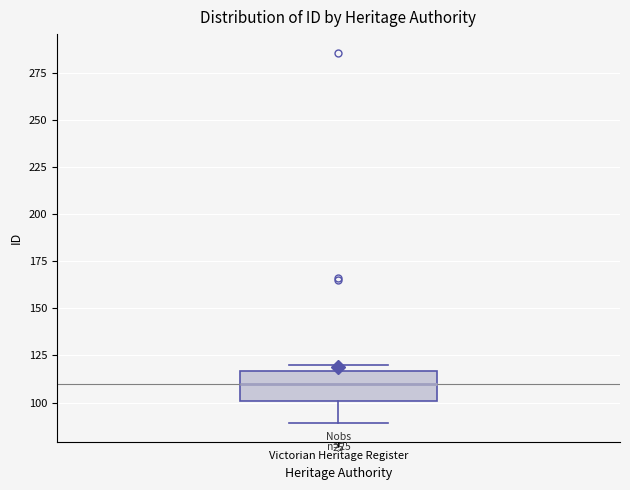

Read this box plot against the y-axis: the position of the median line, the range covered by the box, and the ends of both whiskers. The values are not printed on the chart, so give them approximately, as read against the axis.

median 110, box 100 to 115, whiskers 90 to 120